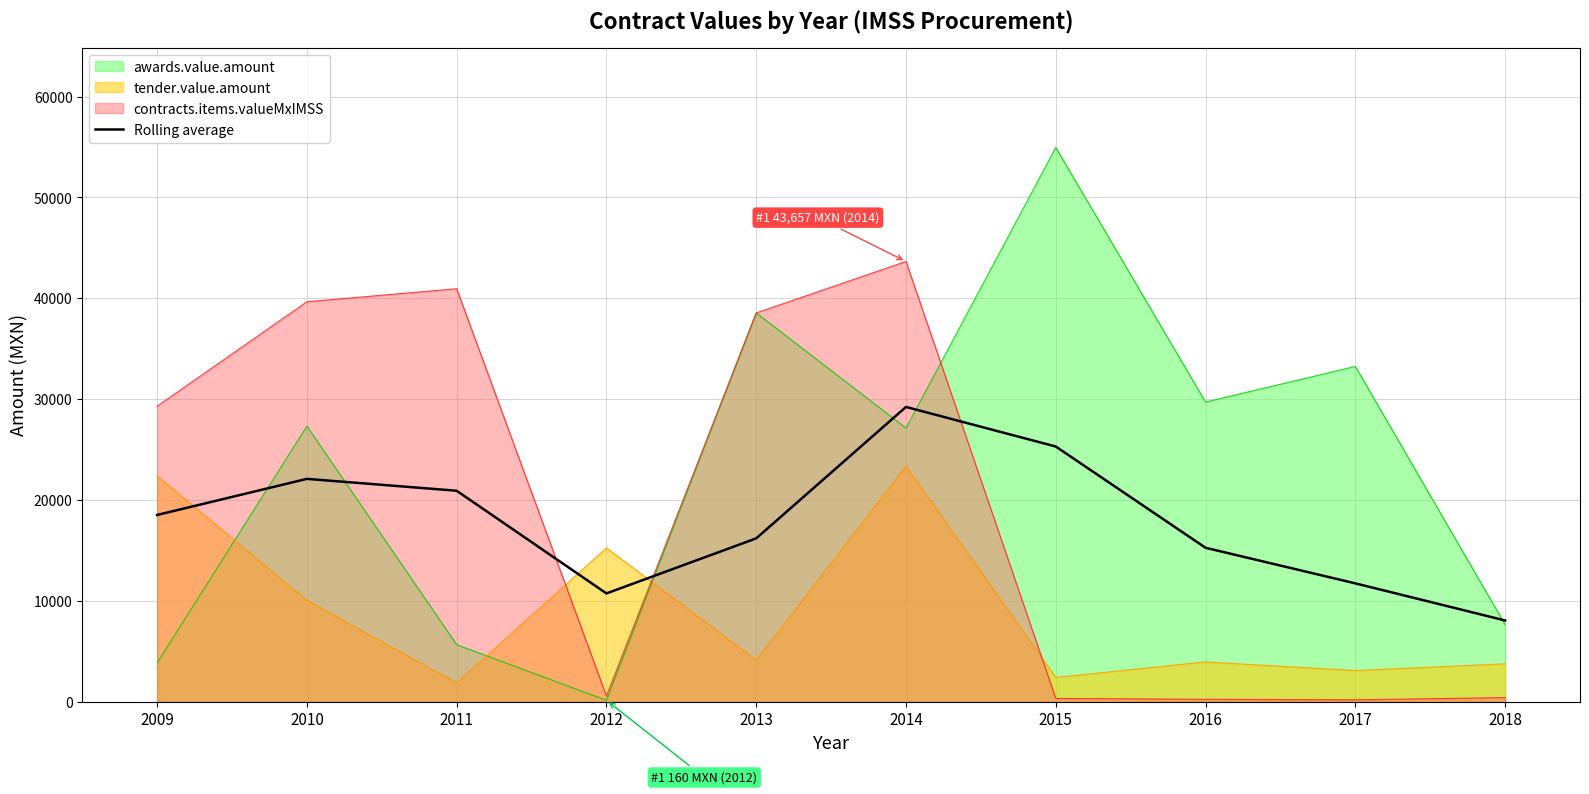

Is it true that the value at 2018 is 13189.8?

False